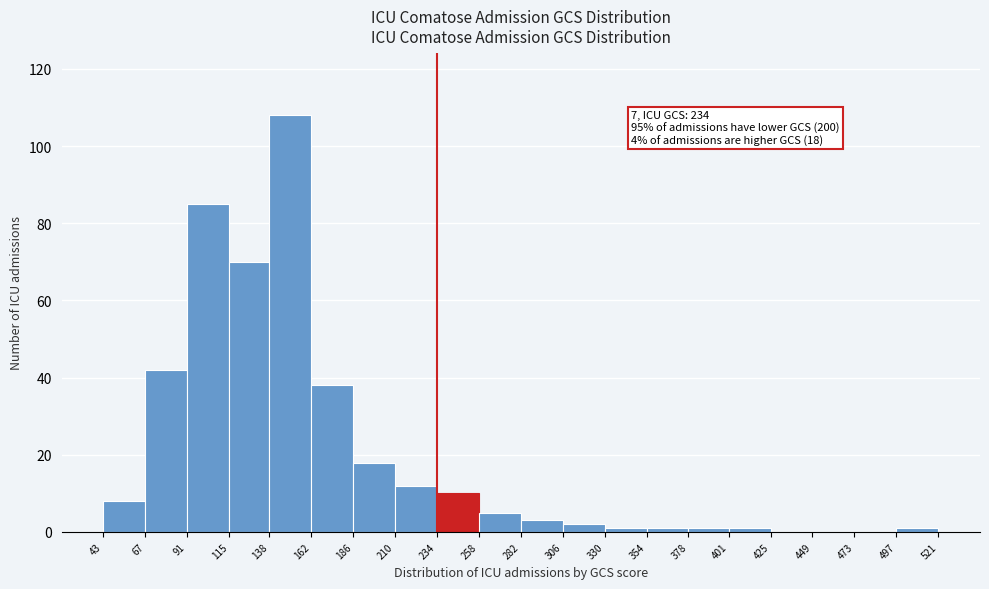

Which range on the x-axis has the tallest bar?

138 to 162